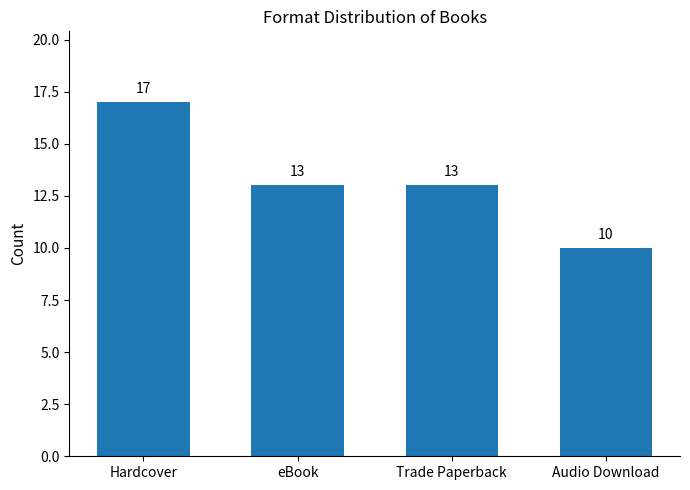

The value at eBook is 7. True or false?

False